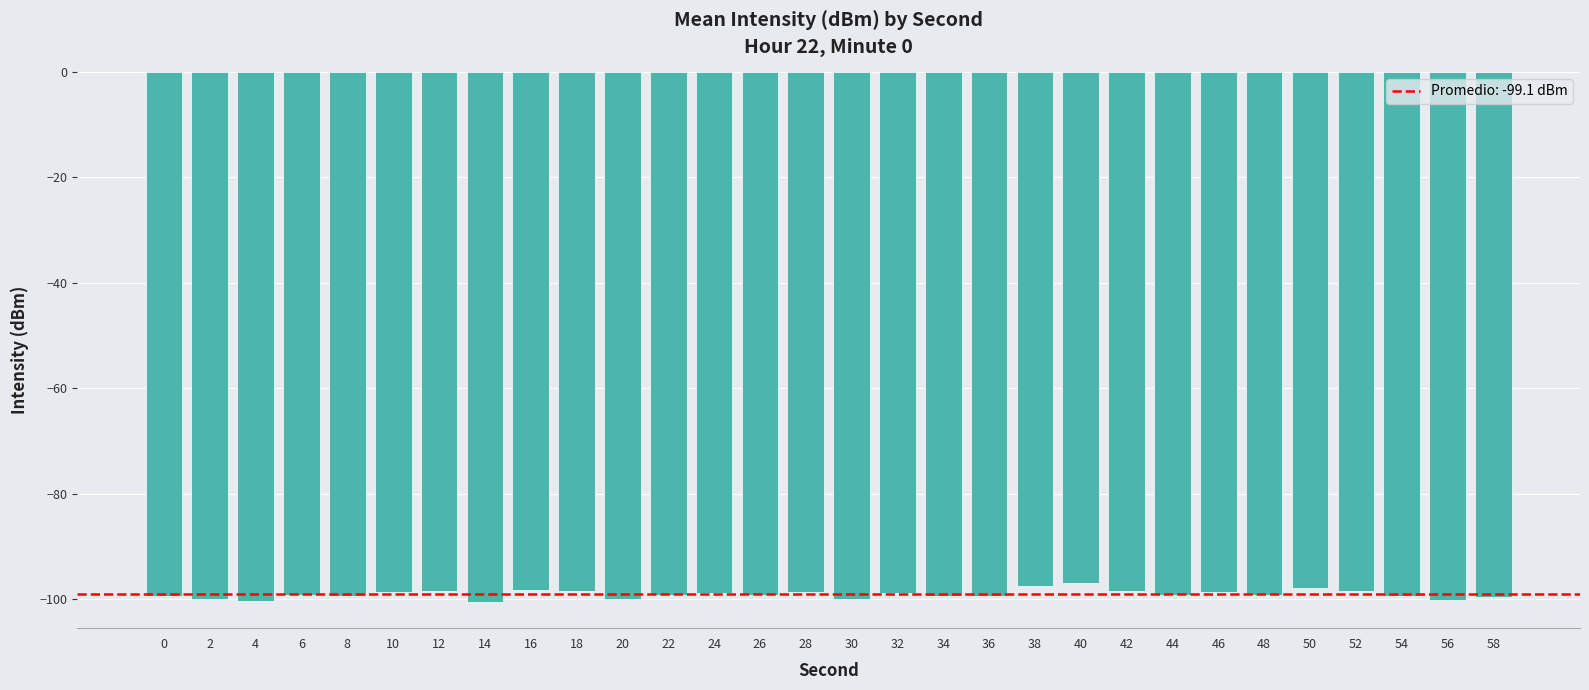

What is the value of the 5th bar from the left?

-99.4